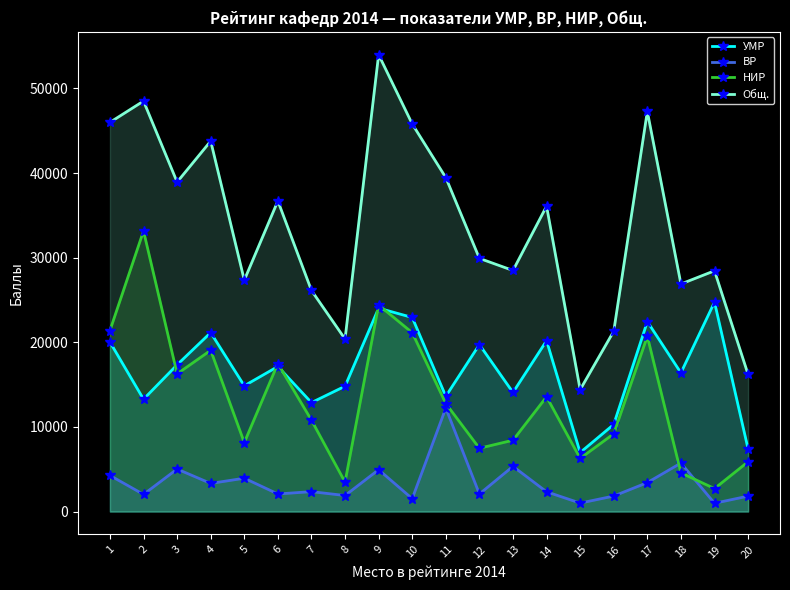

The Общ. series shows 39461.5 at 11. True or false?

True